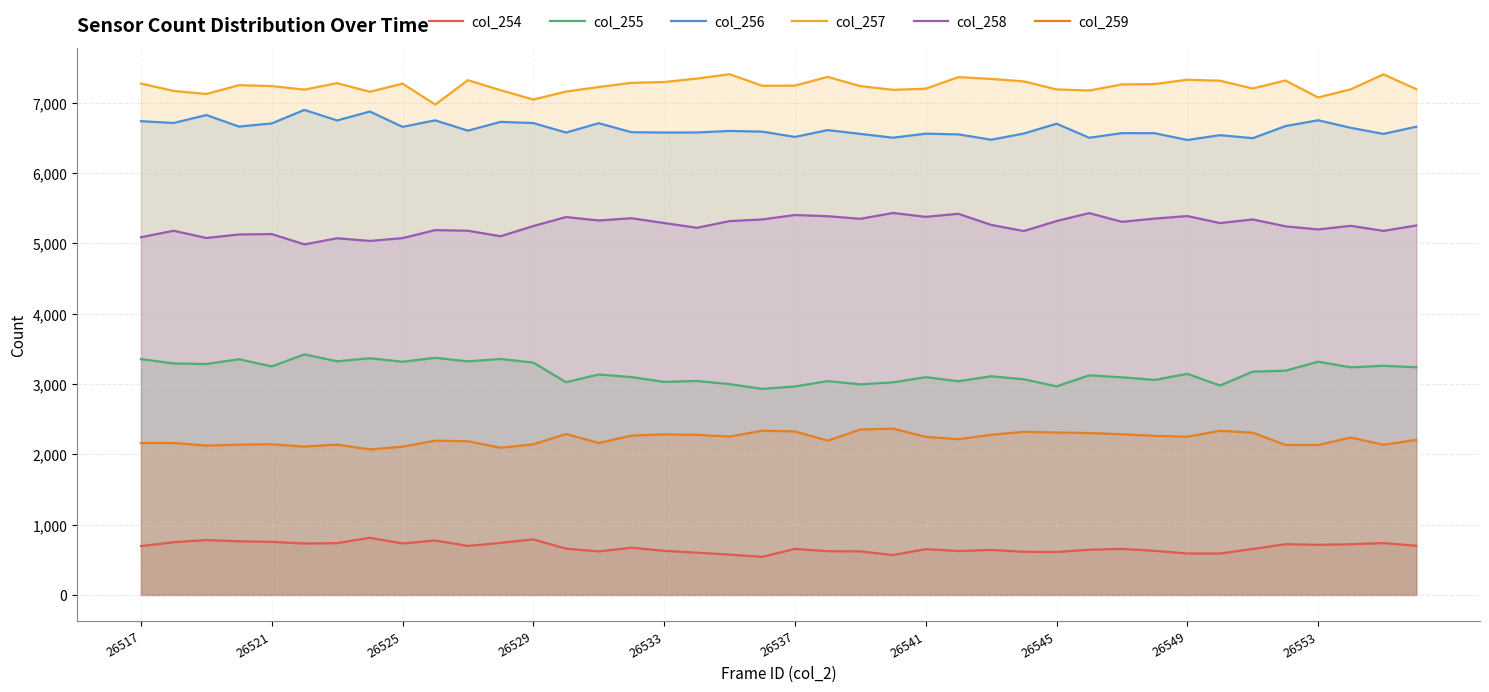

What position from the right is 11?

29